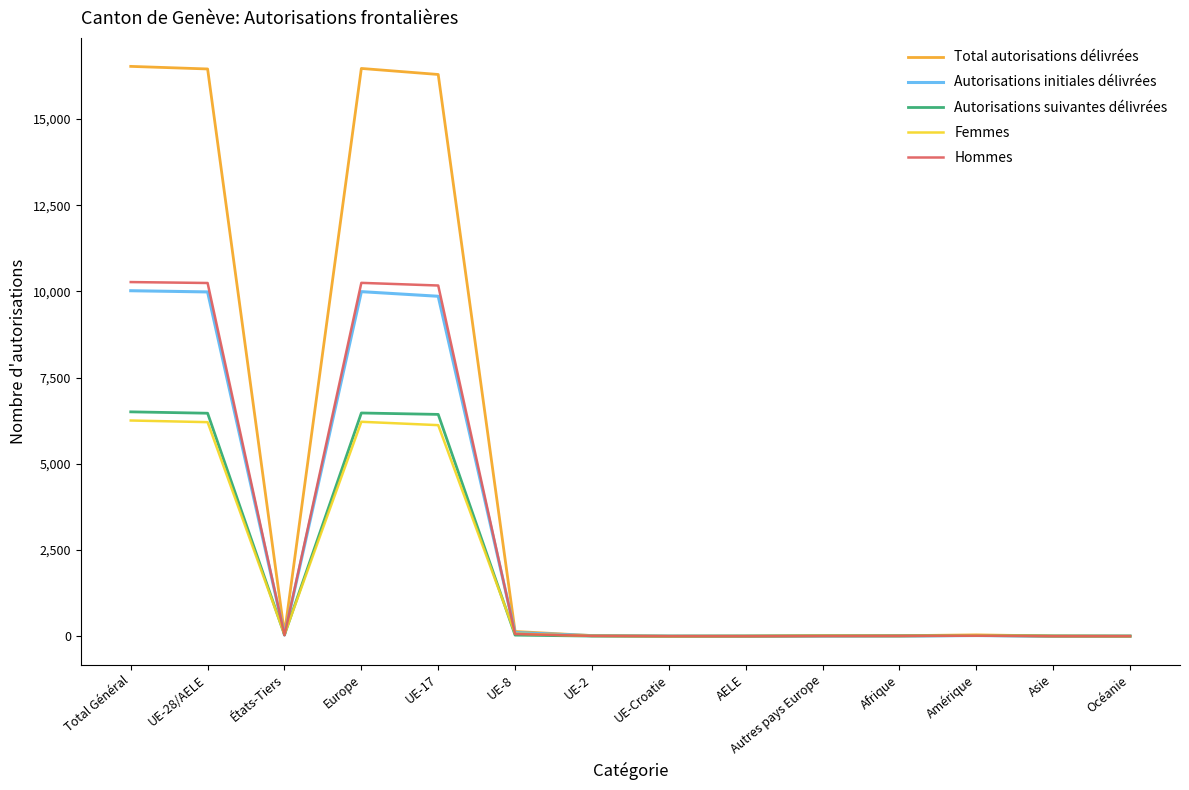

Is the value of Autorisations suivantes délivrées at UE-Croatie greater than the value of Femmes at UE-17?

No